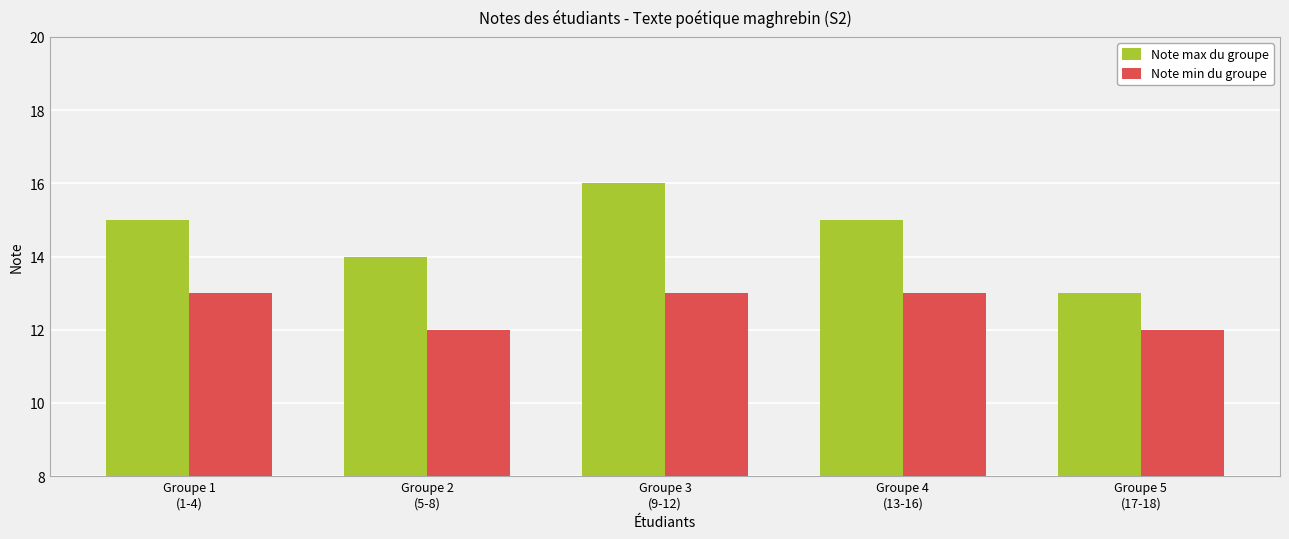

What is the difference between the Note max du groupe values at Groupe 2
(5-8) and Groupe 4
(13-16)?

1